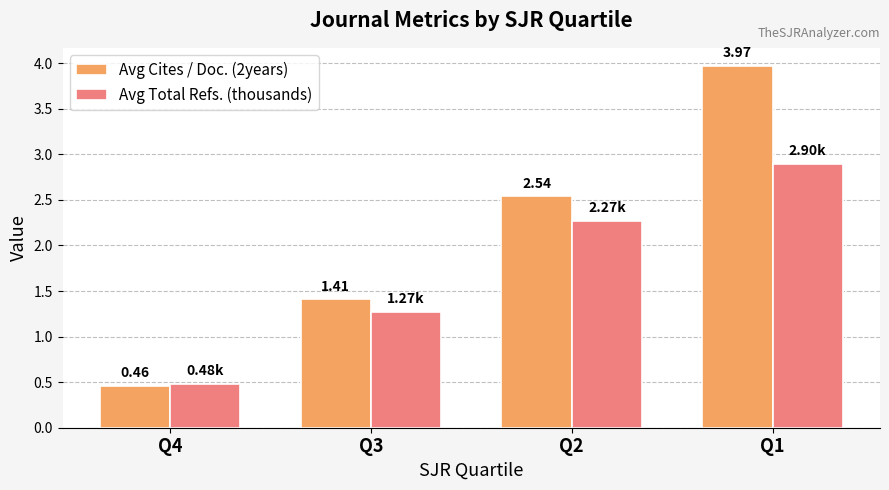

At which category is the sum across all series the highest?

Q1